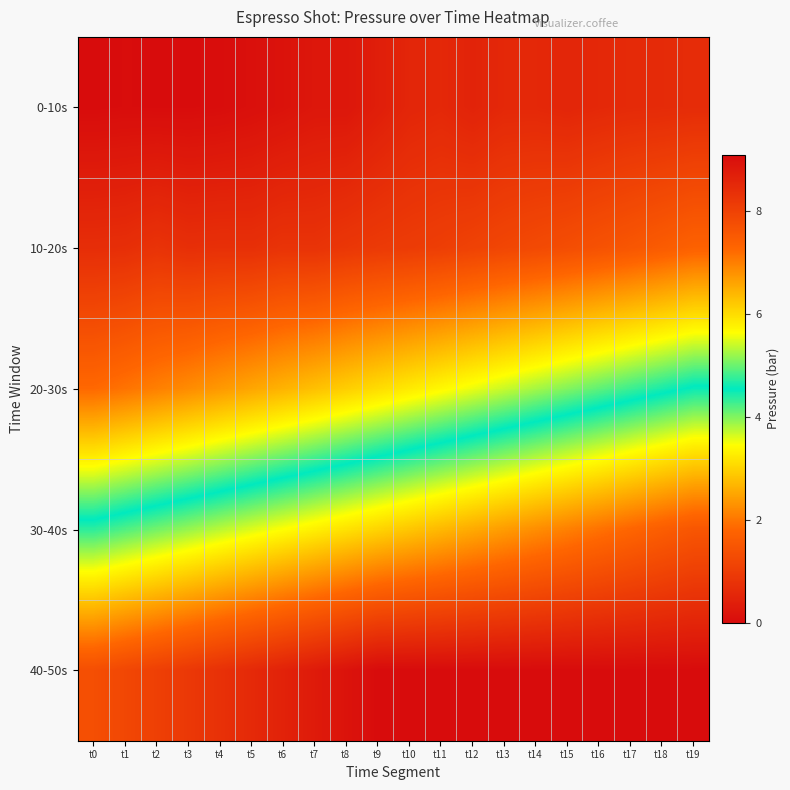

Which category has the highest value across all series?

t9